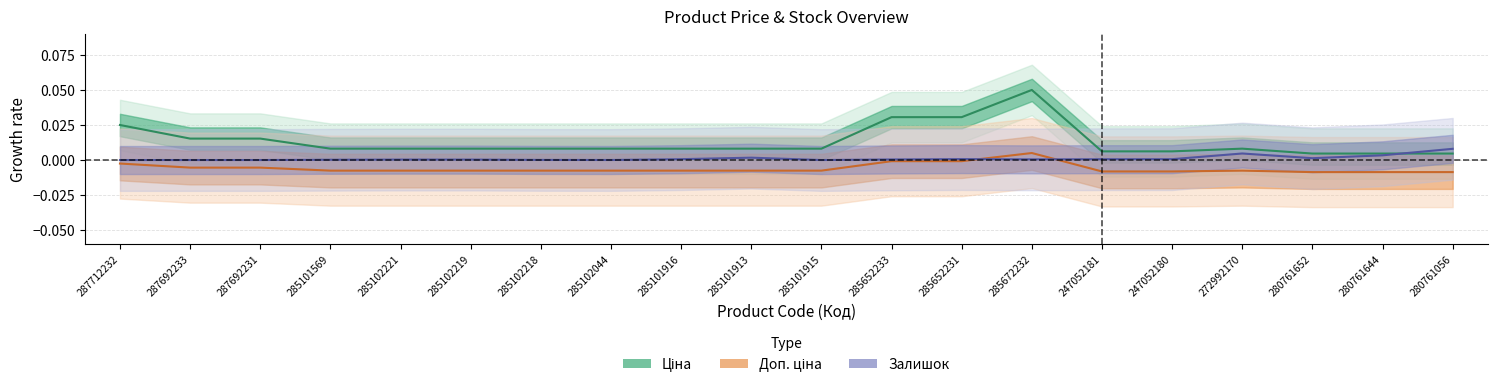

How many data points in Залишок are above 0?

16